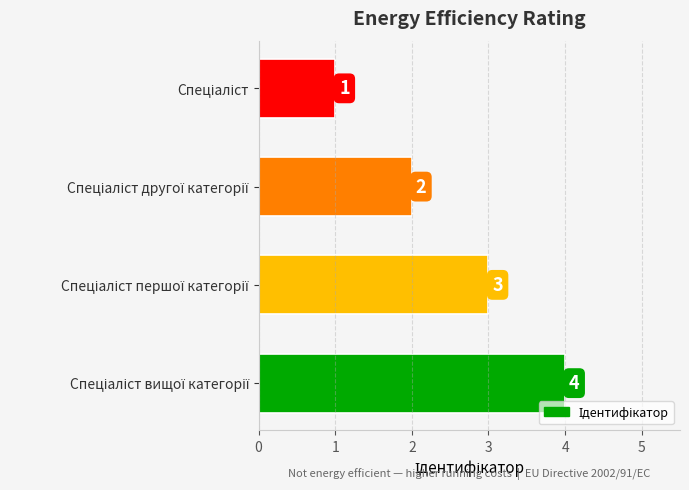

How many values are between 2 and 4?

3